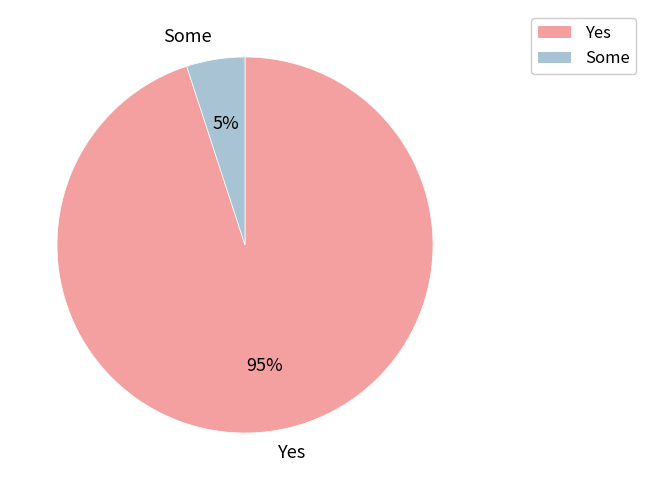

What percentage is the Yes slice, to the nearest percent?

95%